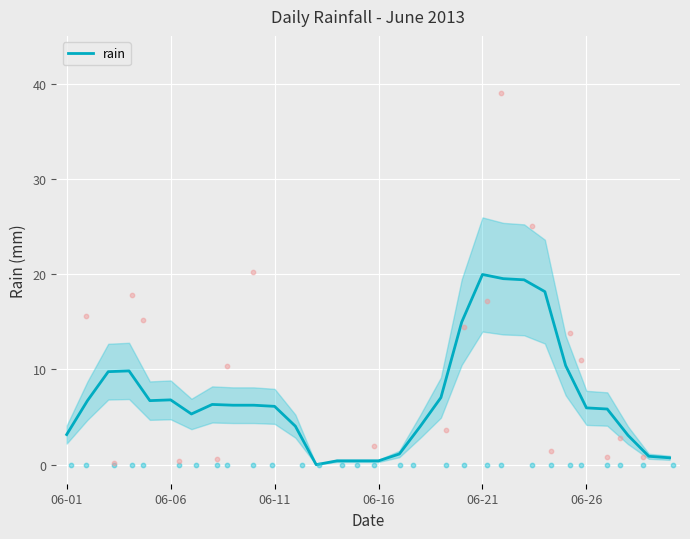

The rain series shows 1.5 at 06-11. True or false?

False